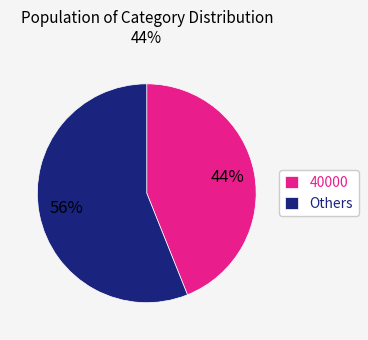

To the nearest percent, what is the difference between the largest and smallest slice percentages?

12%